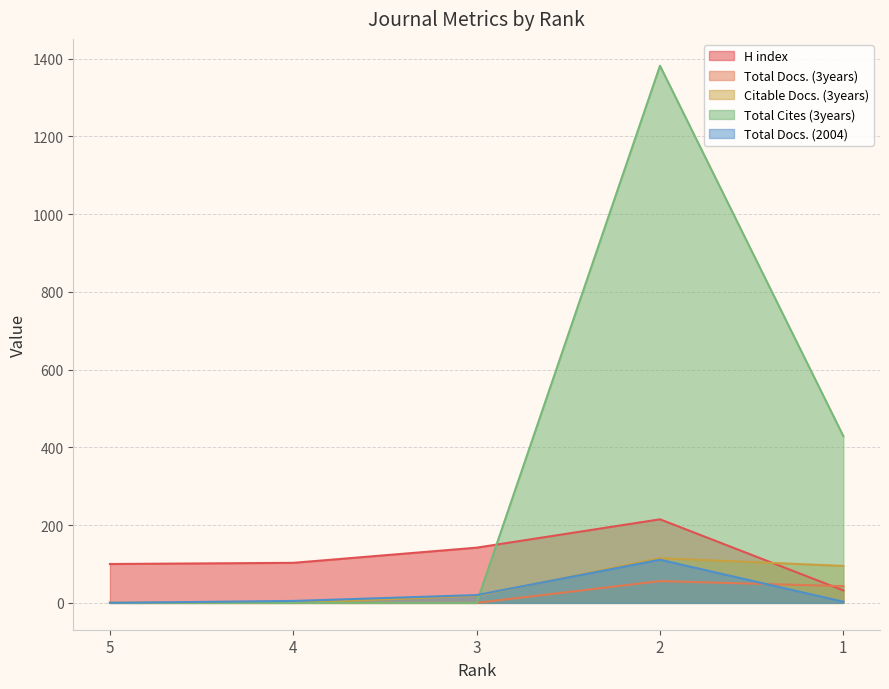

Count the Citable Docs. (3years) values in the range 0 to 95.

4